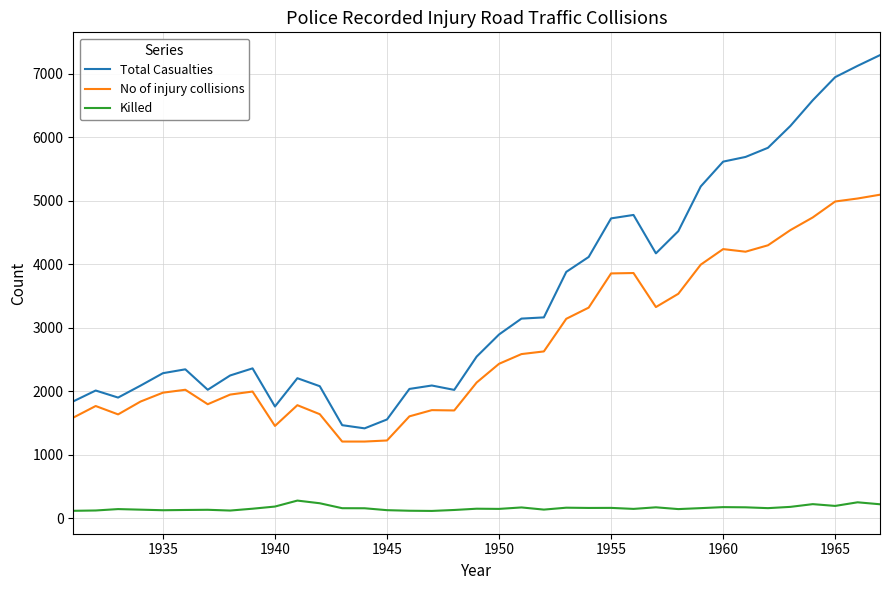

In Killed, how many points are higher than both neighbors (excluding endpoints)?

11